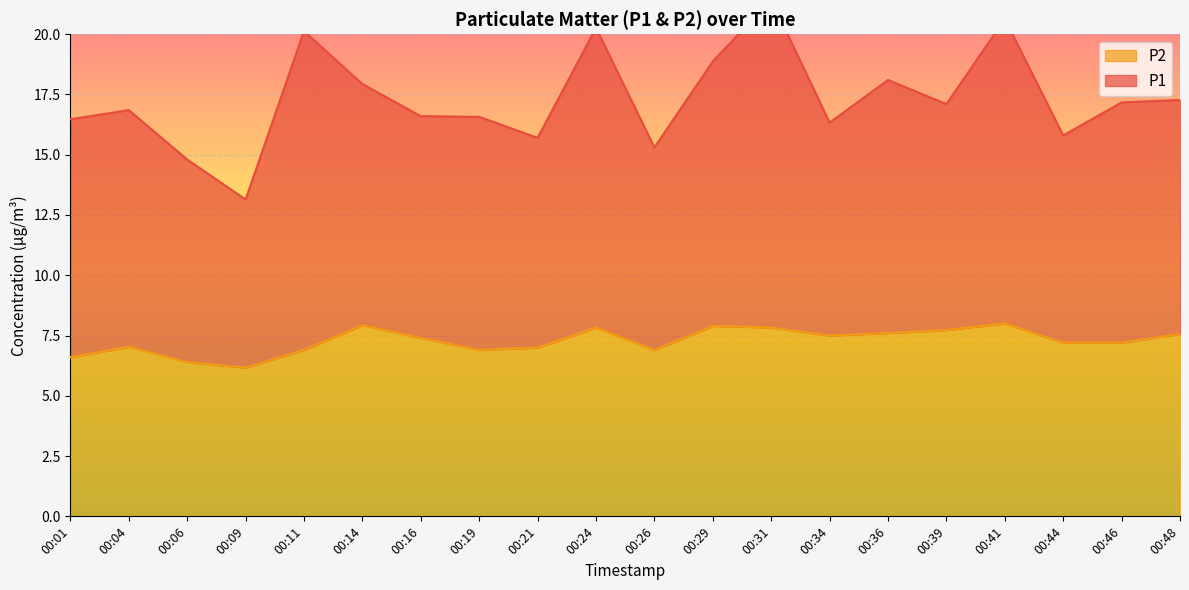

What is the approximate value at 00:09?

6.2